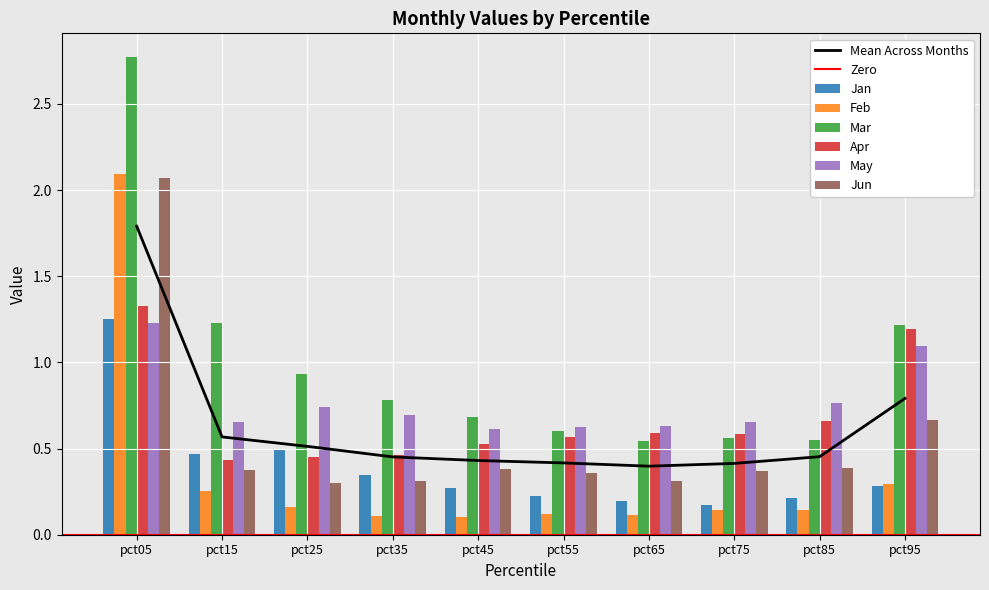

What is the total value across all series at pct05?

10.7